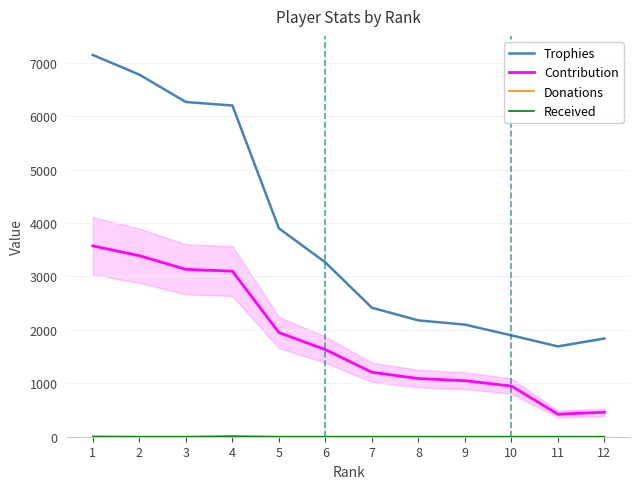

What is the difference between the highest and lowest values at 11?

1691